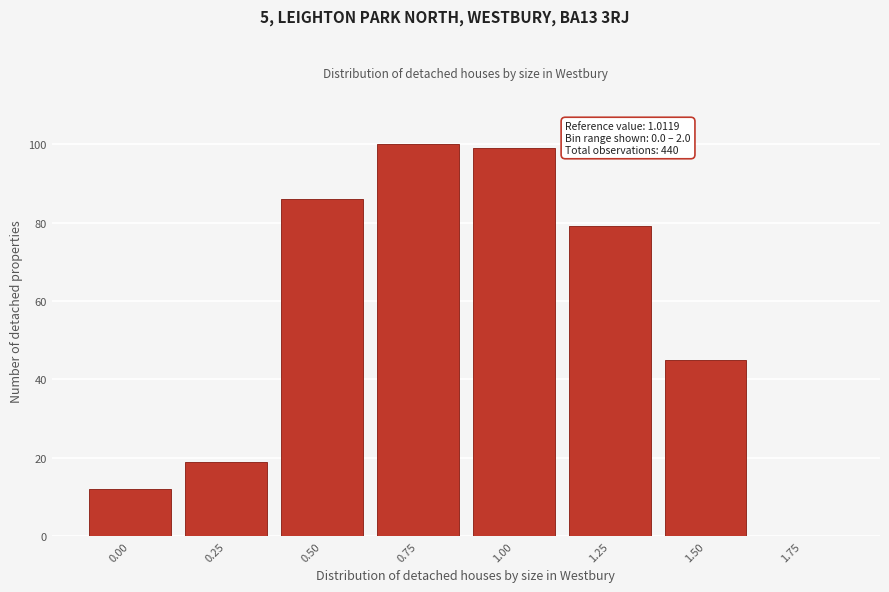

Reading left to right, what are all the values shown in this chart?

0.00=12	0.25=19	0.50=86	0.75=100	1.00=99	1.25=79	1.50=45	1.75=0